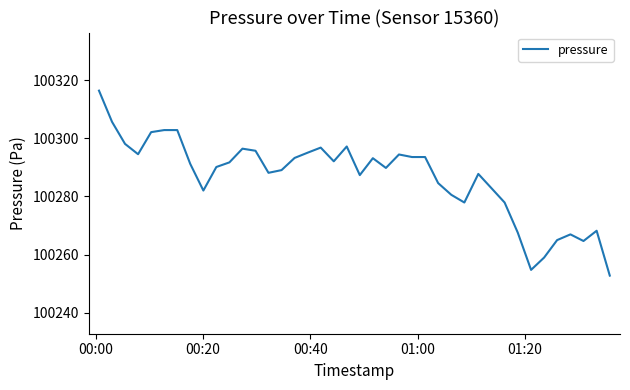

What is the difference between the maximum and minimum values?

63.7